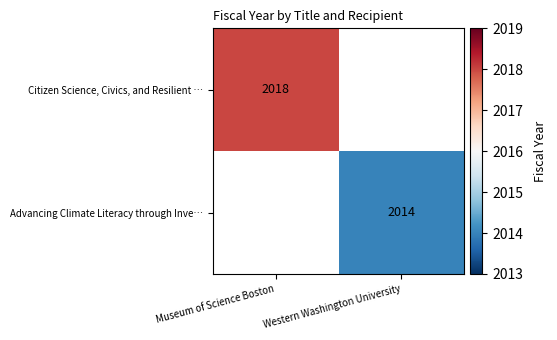

Rank the series by their average value, from highest to lowest.

Citizen Science, Civics, and Resilient …, Advancing Climate Literacy through Inve…